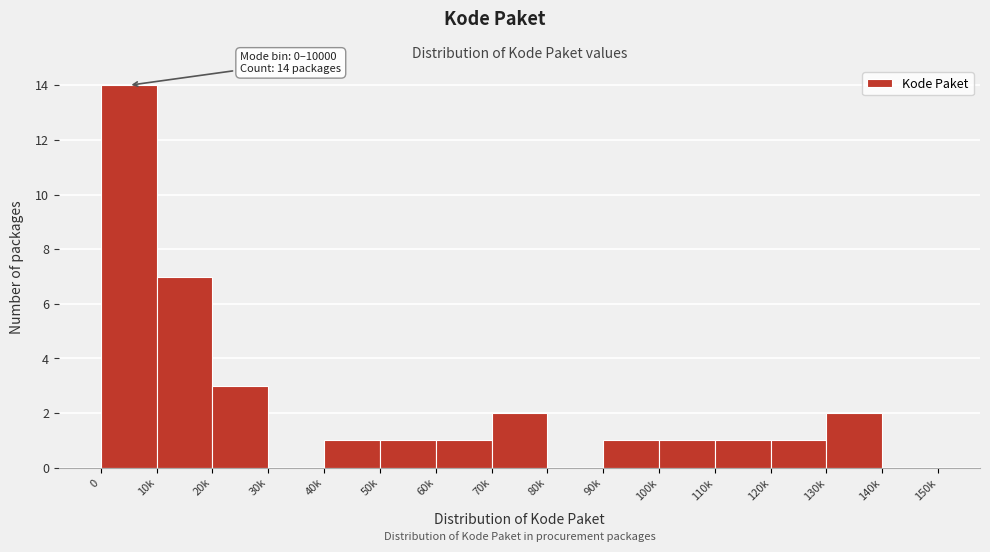

Reading left to right, extract all data points from this chart.

0=14	10k=7	20k=3	30k=0	40k=1	50k=1	60k=1	70k=2	80k=0	90k=1	100k=1	110k=1	120k=1	130k=2	140k=0